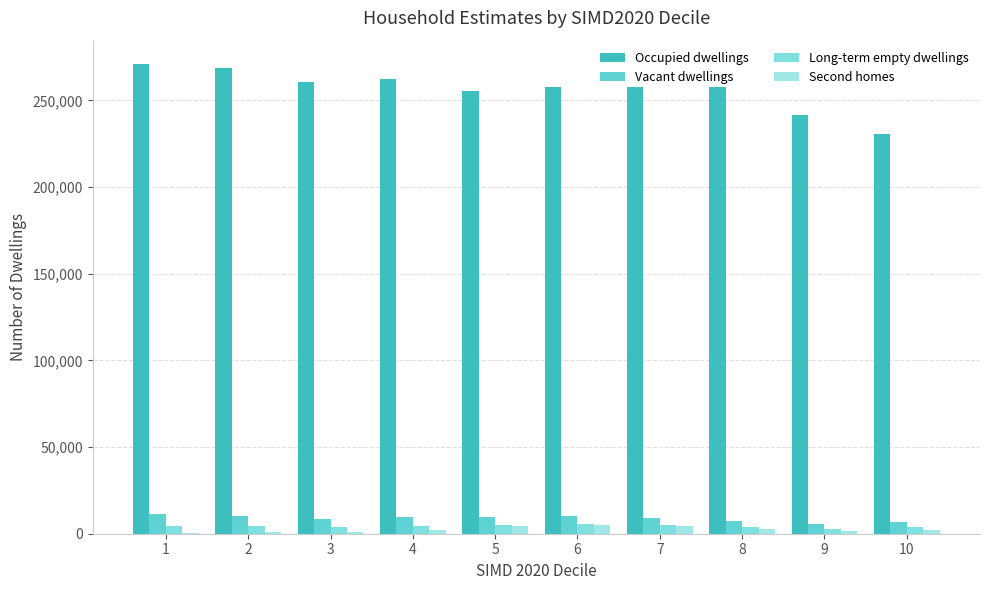

Is it true that Second homes equals 6519 at 7?

False